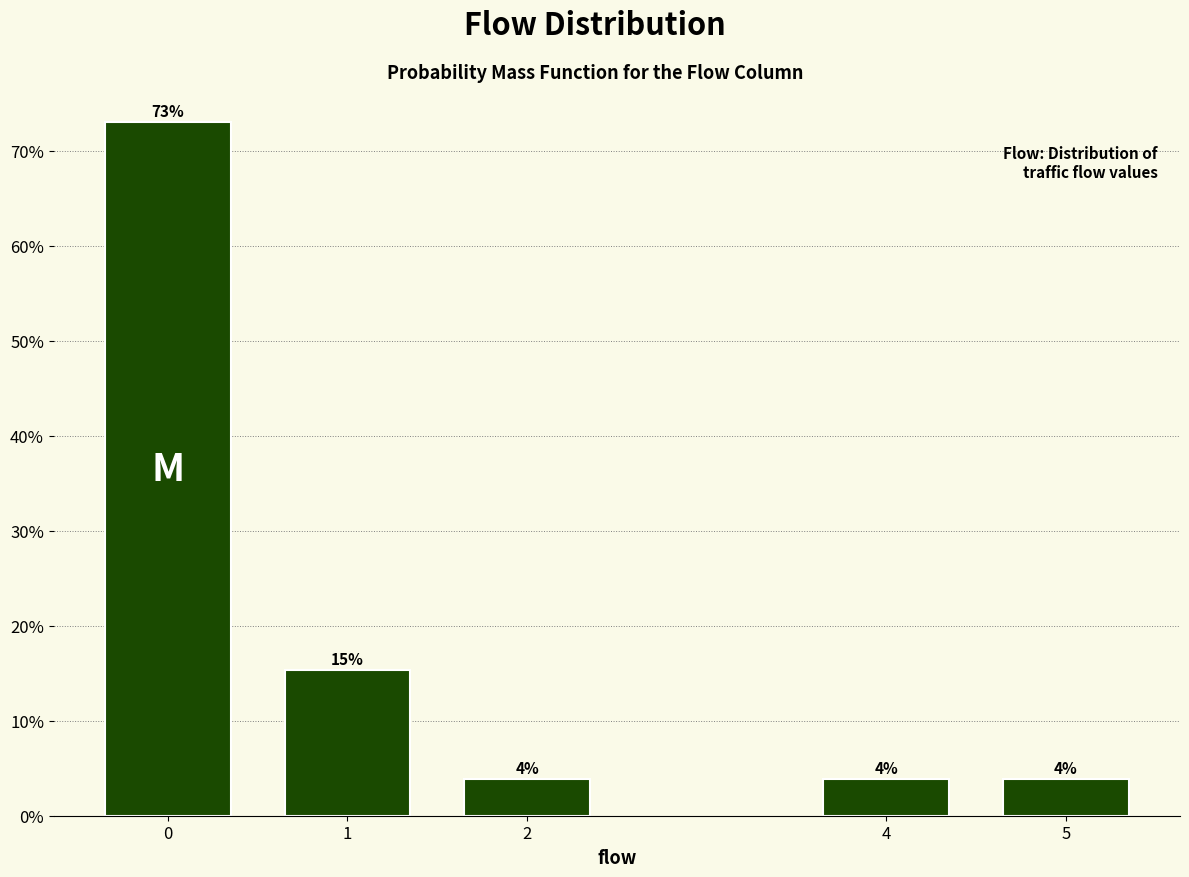

Are the bars horizontal?

No